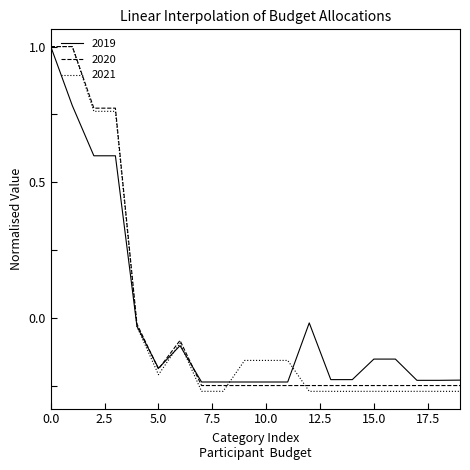

Which series has the widest spread of values?

2021